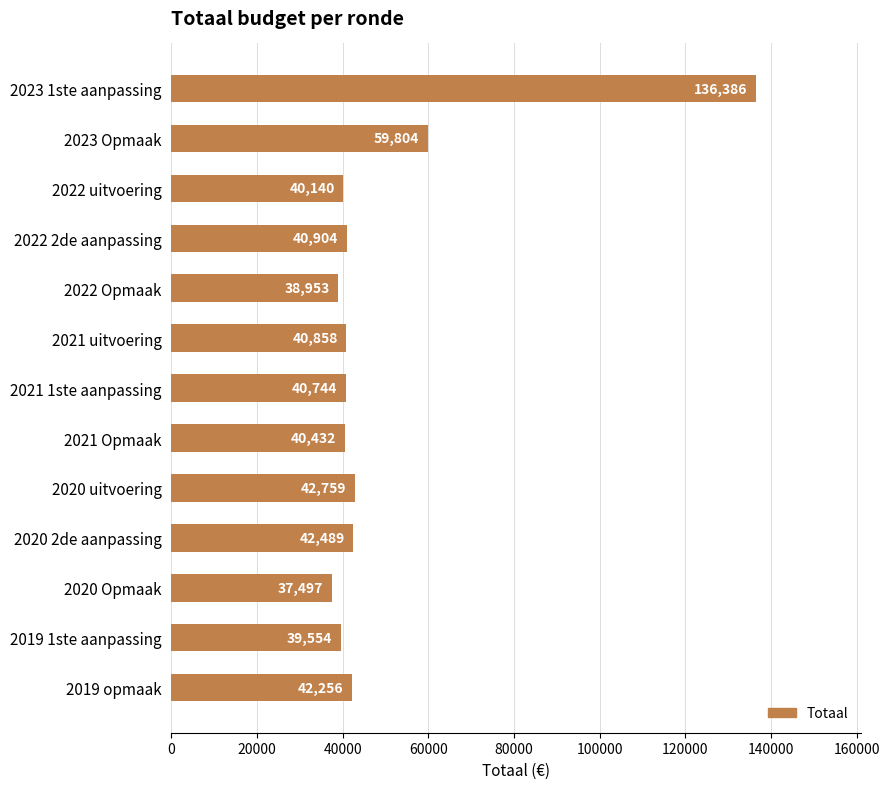

What is the change in value from 2022 2de aanpassing to 2021 uitvoering?

-46